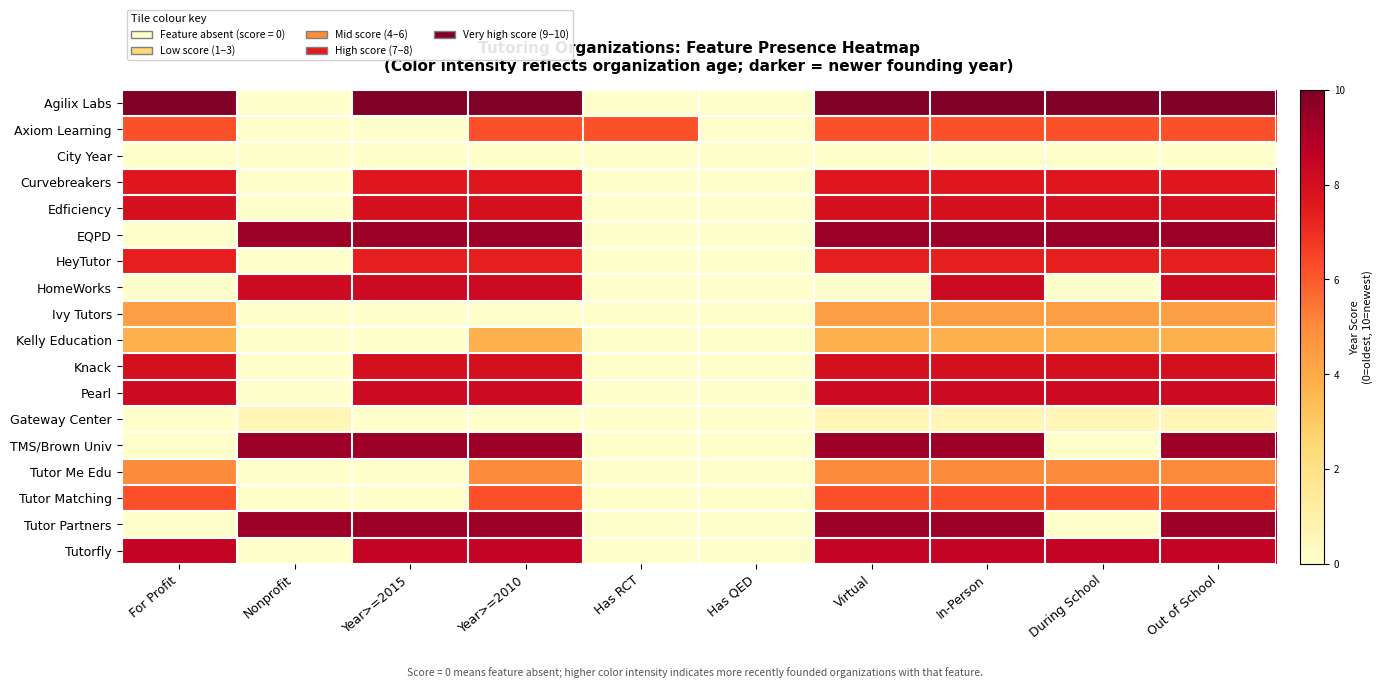

Reading left to right, list all the values displayed in this chart.

Agilix Labs: For Profit=10.0	Nonprofit=0.0	Year>=2015=10.0	Year>=2010=10.0	Has RCT=0.0	Has QED=0.0	Virtual=10.0	In-Person=10.0	During School=10.0	Out of School=10.0
Axiom Learning: For Profit=6.2	Nonprofit=0.0	Year>=2015=0.0	Year>=2010=6.2	Has RCT=6.2	Has QED=0.0	Virtual=6.2	In-Person=6.2	During School=6.2	Out of School=6.2
City Year: For Profit=0.0	Nonprofit=0.0	Year>=2015=0.0	Year>=2010=0.0	Has RCT=0.0	Has QED=0.0	Virtual=0.0	In-Person=0.0	During School=0.0	Out of School=0.0
Curvebreakers: For Profit=7.6	Nonprofit=0.0	Year>=2015=7.6	Year>=2010=7.6	Has RCT=0.0	Has QED=0.0	Virtual=7.6	In-Person=7.6	During School=7.6	Out of School=7.6
Edficiency: For Profit=7.9	Nonprofit=0.0	Year>=2015=7.9	Year>=2010=7.9	Has RCT=0.0	Has QED=0.0	Virtual=7.9	In-Person=7.9	During School=7.9	Out of School=7.9
EQPD: For Profit=0.0	Nonprofit=9.4	Year>=2015=9.4	Year>=2010=9.4	Has RCT=0.0	Has QED=0.0	Virtual=9.4	In-Person=9.4	During School=9.4	Out of School=9.4
HeyTutor: For Profit=7.4	Nonprofit=0.0	Year>=2015=7.4	Year>=2010=7.4	Has RCT=0.0	Has QED=0.0	Virtual=7.4	In-Person=7.4	During School=7.4	Out of School=7.4
HomeWorks: For Profit=0.0	Nonprofit=8.2	Year>=2015=8.2	Year>=2010=8.2	Has RCT=0.0	Has QED=0.0	Virtual=0.0	In-Person=8.2	During School=0.0	Out of School=8.2
Ivy Tutors: For Profit=4.4	Nonprofit=0.0	Year>=2015=0.0	Year>=2010=0.0	Has RCT=0.0	Has QED=0.0	Virtual=4.4	In-Person=4.4	During School=4.4	Out of School=4.4
Kelly Education: For Profit=3.8	Nonprofit=0.0	Year>=2015=0.0	Year>=2010=3.8	Has RCT=0.0	Has QED=0.0	Virtual=3.8	In-Person=3.8	During School=3.8	Out of School=3.8
Knack: For Profit=7.9	Nonprofit=0.0	Year>=2015=7.9	Year>=2010=7.9	Has RCT=0.0	Has QED=0.0	Virtual=7.9	In-Person=7.9	During School=7.9	Out of School=7.9
Pearl: For Profit=8.2	Nonprofit=0.0	Year>=2015=8.2	Year>=2010=8.2	Has RCT=0.0	Has QED=0.0	Virtual=8.2	In-Person=8.2	During School=8.2	Out of School=8.2
Gateway Center: For Profit=0.0	Nonprofit=0.6	Year>=2015=0.0	Year>=2010=0.0	Has RCT=0.0	Has QED=0.0	Virtual=0.6	In-Person=0.6	During School=0.6	Out of School=0.6
TMS/Brown Univ: For Profit=0.0	Nonprofit=9.4	Year>=2015=9.4	Year>=2010=9.4	Has RCT=0.0	Has QED=0.0	Virtual=9.4	In-Person=9.4	During School=0.0	Out of School=9.4
Tutor Me Edu: For Profit=5.0	Nonprofit=0.0	Year>=2015=0.0	Year>=2010=5.0	Has RCT=0.0	Has QED=0.0	Virtual=5.0	In-Person=5.0	During School=5.0	Out of School=5.0
Tutor Matching: For Profit=6.2	Nonprofit=0.0	Year>=2015=0.0	Year>=2010=6.2	Has RCT=0.0	Has QED=0.0	Virtual=6.2	In-Person=6.2	During School=6.2	Out of School=6.2
Tutor Partners: For Profit=0.0	Nonprofit=9.4	Year>=2015=9.4	Year>=2010=9.4	Has RCT=0.0	Has QED=0.0	Virtual=9.4	In-Person=9.4	During School=0.0	Out of School=9.4
Tutorfly: For Profit=8.5	Nonprofit=0.0	Year>=2015=8.5	Year>=2010=8.5	Has RCT=0.0	Has QED=0.0	Virtual=8.5	In-Person=8.5	During School=8.5	Out of School=8.5